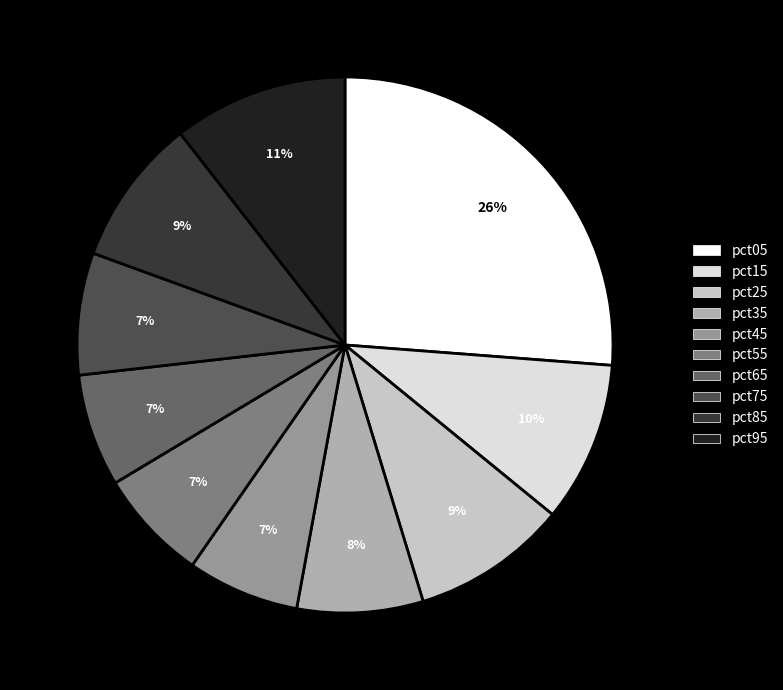

To the nearest percent, what percentage of the pie is pct45?

7%